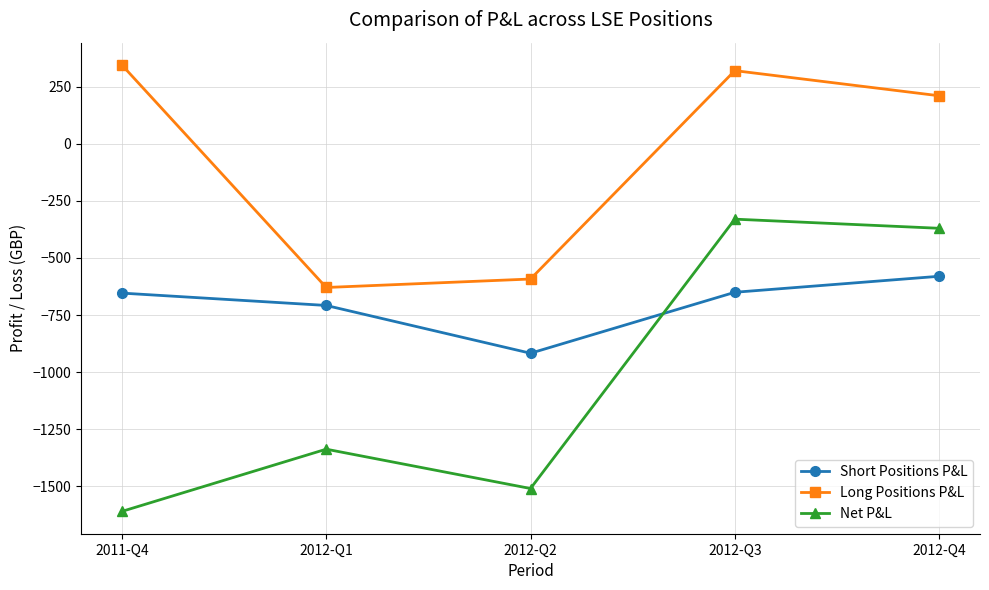

How many data points does each series have?

5